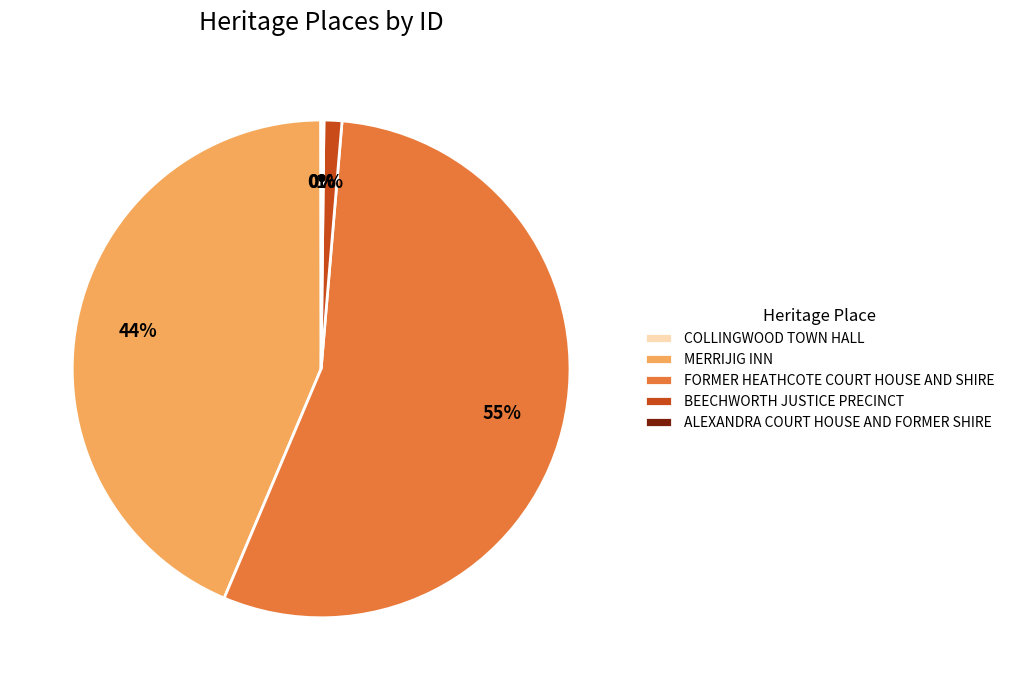

To the nearest percent, what is the combined percentage of FORMER HEATHCOTE COURT HOUSE AND SHIRE and BEECHWORTH JUSTICE PRECINCT?

56%